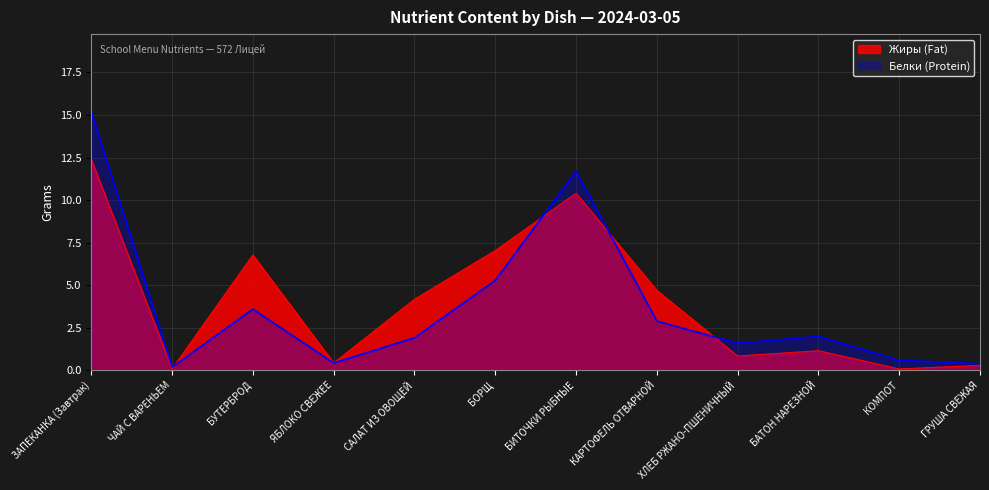

What is the difference between the maximum and minimum values in the Жиры (Fat) series?

12.3